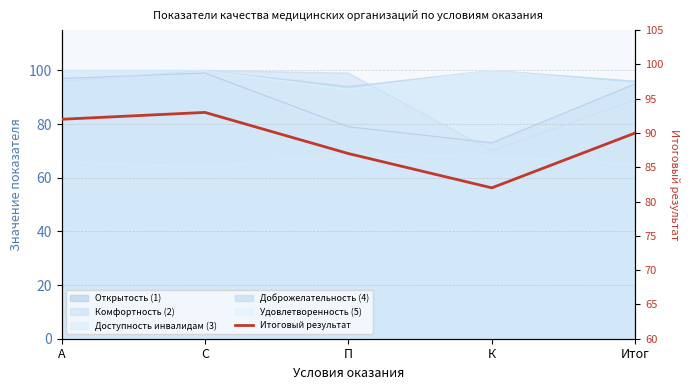

True or false: the data shows 147 at К.

False